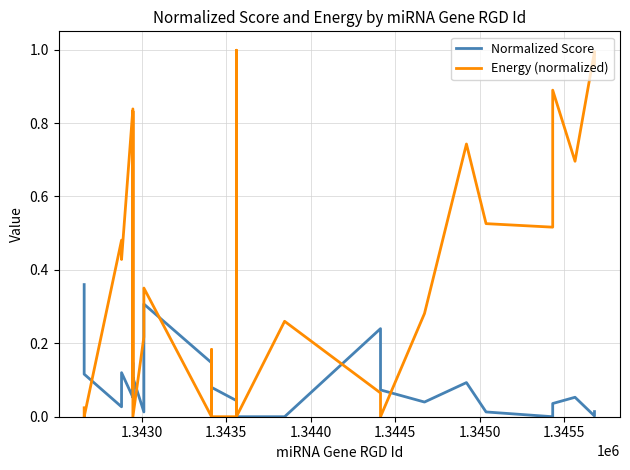

True or false: Normalized Score and Energy (normalized) cross at least once.

True